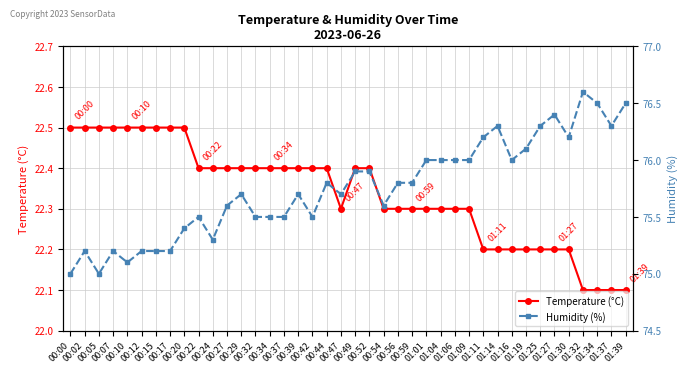

True or false: Temperature (°C) has more than 2 interior local peaks.

False